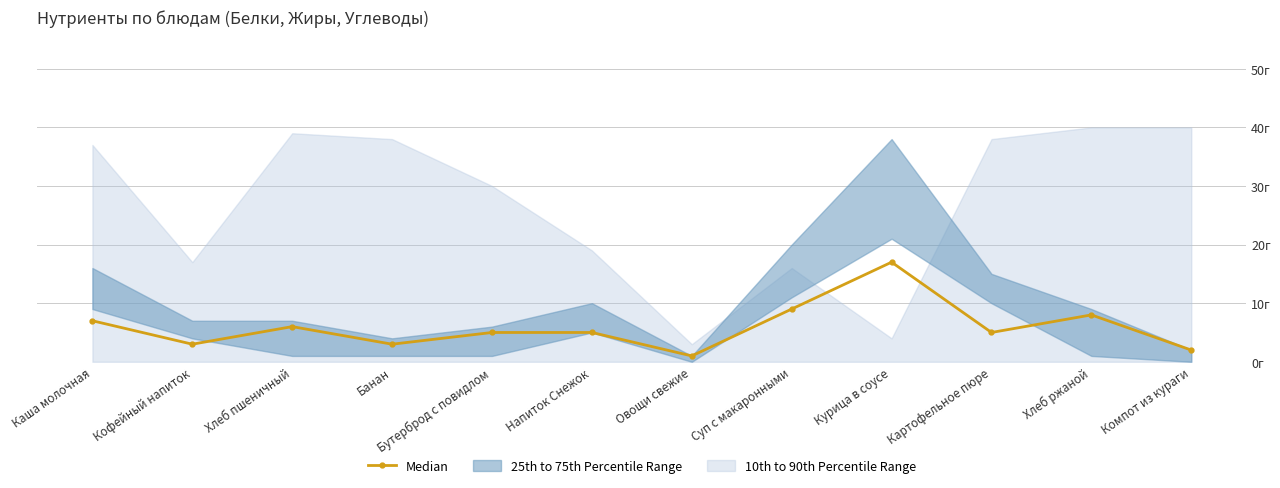

True or false: the data shows 4 at Каша молочная.

False